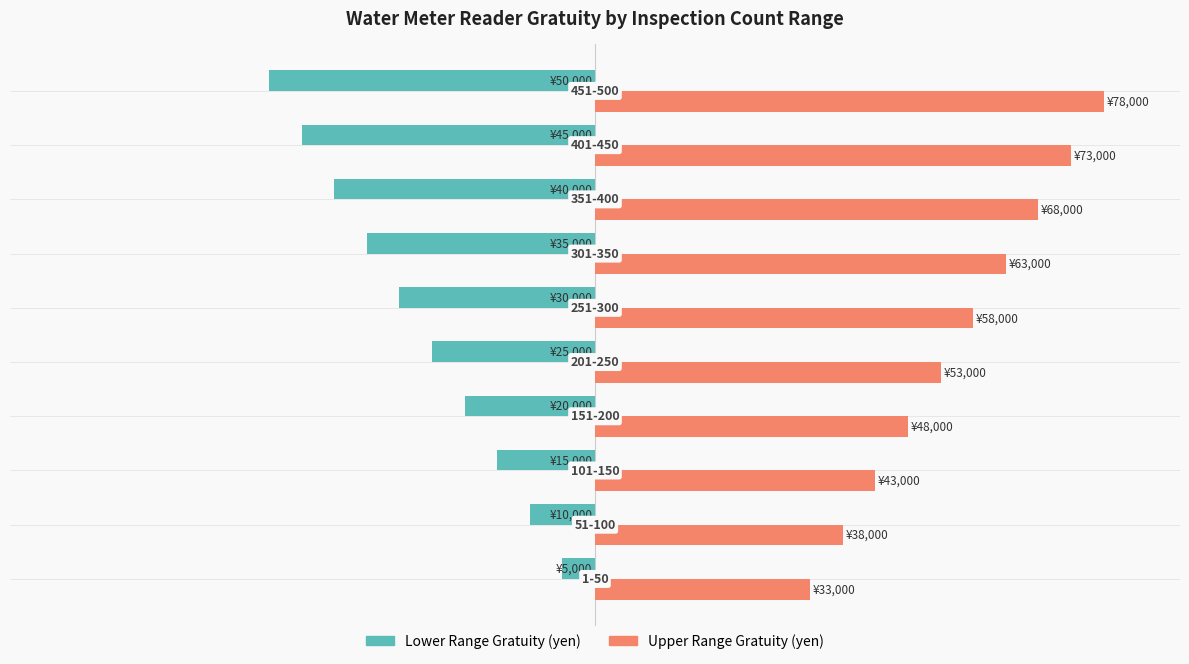

Rank the series by their maximum value, from highest to lowest.

Upper Range Gratuity (yen), Lower Range Gratuity (yen)